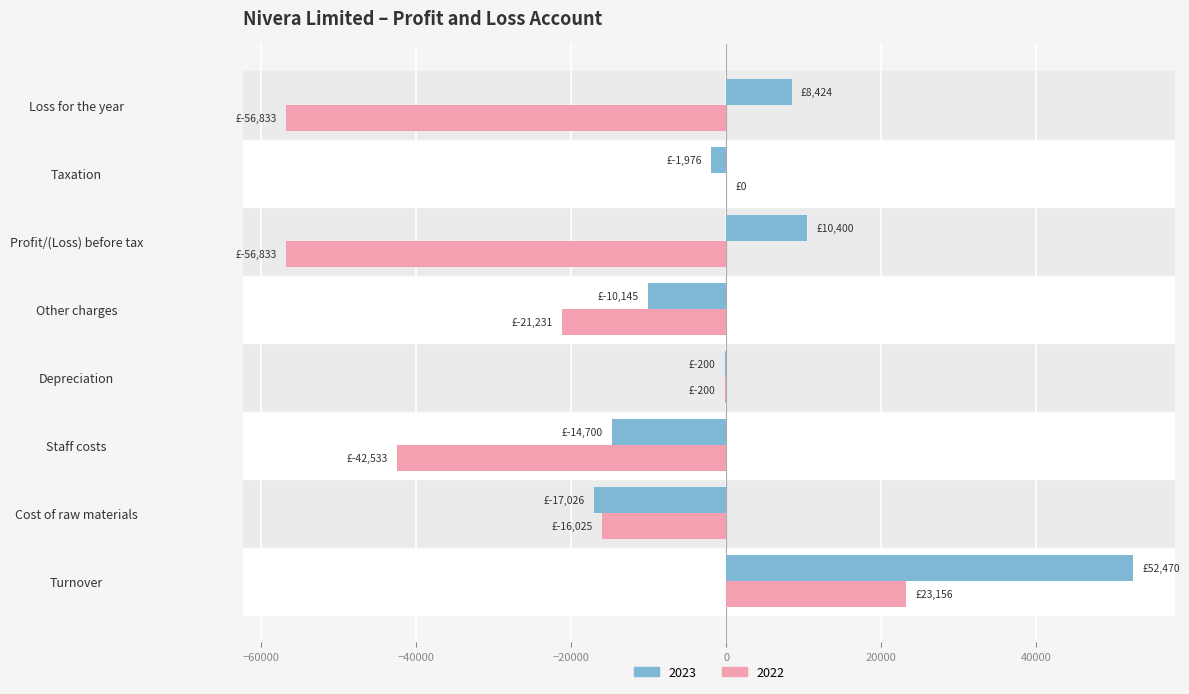

True or false: 2022 has a value of 39450.3 at Turnover.

False